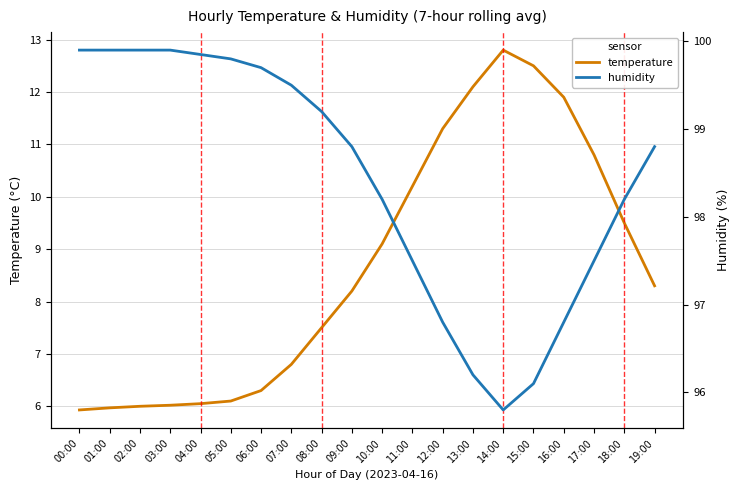

Read the temperature value at 16:00.

11.9